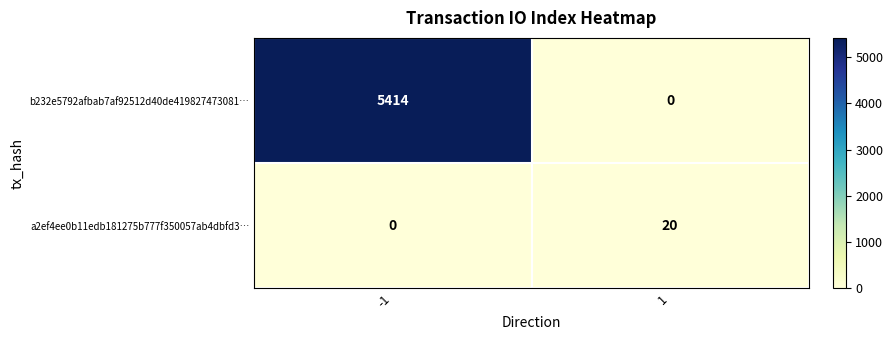

Which series changed the most between -1 and 1?

b232e5792afbab7af92512d40de419827473081…